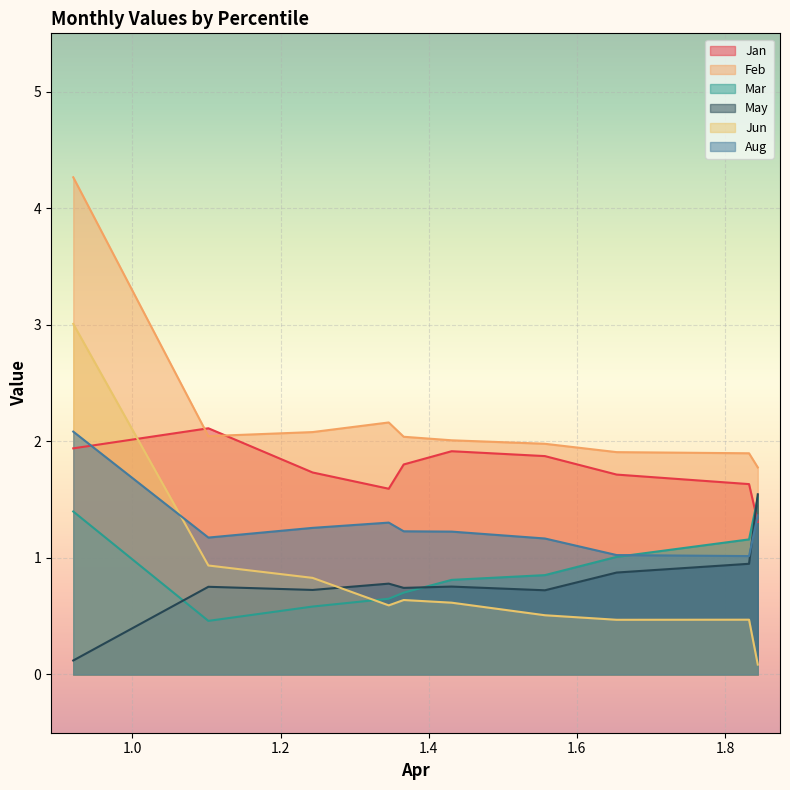

Reading left to right, what are all the values shown in this chart?

Jan: pct05=1.9	pct15=2.1	pct25=1.7	pct35=1.6	pct45=1.8	pct55=1.9	pct65=1.9	pct75=1.7	pct85=1.6	pct95=1.3
Feb: pct05=4.3	pct15=2.0	pct25=2.1	pct35=2.2	pct45=2.0	pct55=2.0	pct65=2.0	pct75=1.9	pct85=1.9	pct95=1.8
Mar: pct05=1.4	pct15=0.5	pct25=0.6	pct35=0.6	pct45=0.7	pct55=0.8	pct65=0.9	pct75=1.0	pct85=1.2	pct95=1.5
May: pct05=0.1	pct15=0.8	pct25=0.7	pct35=0.8	pct45=0.7	pct55=0.8	pct65=0.7	pct75=0.9	pct85=0.9	pct95=1.5
Jun: pct05=3.0	pct15=0.9	pct25=0.8	pct35=0.6	pct45=0.6	pct55=0.6	pct65=0.5	pct75=0.5	pct85=0.5	pct95=0.1
Aug: pct05=2.1	pct15=1.2	pct25=1.3	pct35=1.3	pct45=1.2	pct55=1.2	pct65=1.2	pct75=1.0	pct85=1.0	pct95=1.4